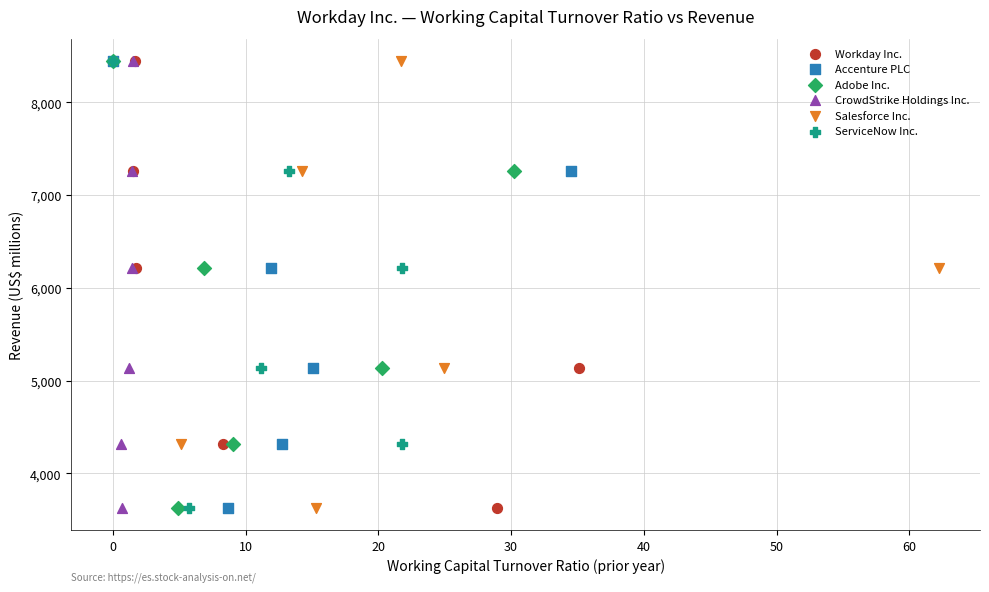

What are all the series names shown in the legend?

Workday Inc., Accenture PLC, Adobe Inc., CrowdStrike Holdings Inc., Salesforce Inc., ServiceNow Inc.